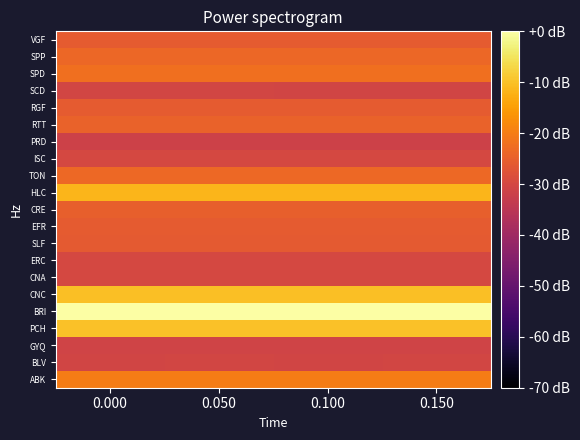

Reading right to left, transcribe all the data shown in this chart.

ABK: 0.150=-20.0	0.100=-20.0	0.050=-20.0	0.000=-20.0
BLV: 0.150=-30.6	0.100=-30.8	0.050=-30.6	0.000=-30.8
GYQ: 0.150=-31.0	0.100=-31.1	0.050=-31.0	0.000=-31.1
PCH: 0.150=-10.0	0.100=-10.0	0.050=-10.0	0.000=-10.0
BRI: 0.150=0.0	0.100=0.0	0.050=0.0	0.000=0.0
CNC: 0.150=-10.2	0.100=-10.4	0.050=-10.2	0.000=-10.4
CNA: 0.150=-30.0	0.100=-30.0	0.050=-30.0	0.000=-30.0
ERC: 0.150=-30.0	0.100=-30.0	0.050=-30.0	0.000=-30.0
SLF: 0.150=-26.0	0.100=-26.0	0.050=-26.0	0.000=-26.0
EFR: 0.150=-25.9	0.100=-25.9	0.050=-25.9	0.000=-25.9
CRE: 0.150=-24.9	0.100=-24.9	0.050=-24.9	0.000=-24.9
HLC: 0.150=-11.6	0.100=-11.6	0.050=-11.6	0.000=-11.6
TON: 0.150=-23.5	0.100=-23.5	0.050=-23.5	0.000=-23.5
ISC: 0.150=-30.0	0.100=-30.0	0.050=-30.0	0.000=-30.0
PRD: 0.150=-31.7	0.100=-31.7	0.050=-31.7	0.000=-31.7
RTT: 0.150=-24.6	0.100=-24.6	0.050=-24.6	0.000=-24.6
RGF: 0.150=-25.8	0.100=-25.8	0.050=-25.8	0.000=-25.8
SCD: 0.150=-30.7	0.100=-30.7	0.050=-30.5	0.000=-30.5
SPD: 0.150=-22.2	0.100=-22.2	0.050=-22.2	0.000=-22.2
SPP: 0.150=-23.7	0.100=-23.7	0.050=-23.7	0.000=-23.7
VGF: 0.150=-25.9	0.100=-25.9	0.050=-25.9	0.000=-25.9